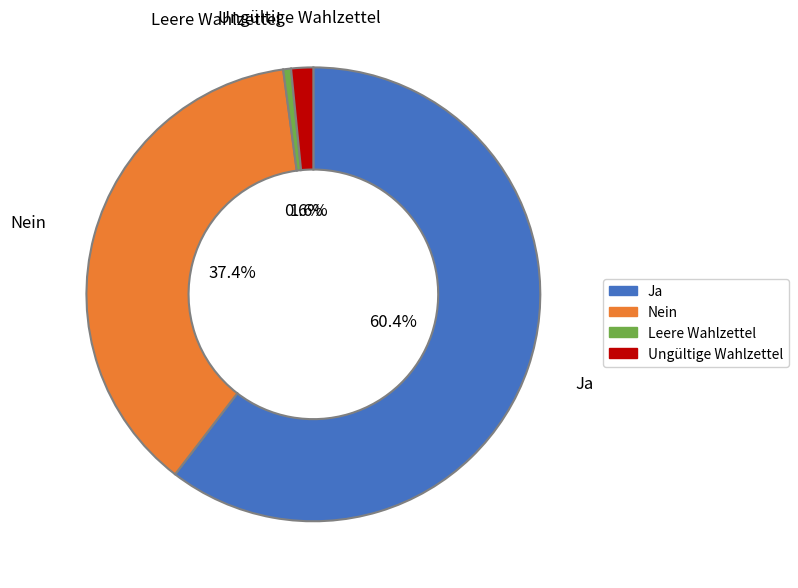

What is the total percentage of Ungültige Wahlzettel and Ja?

62.0%